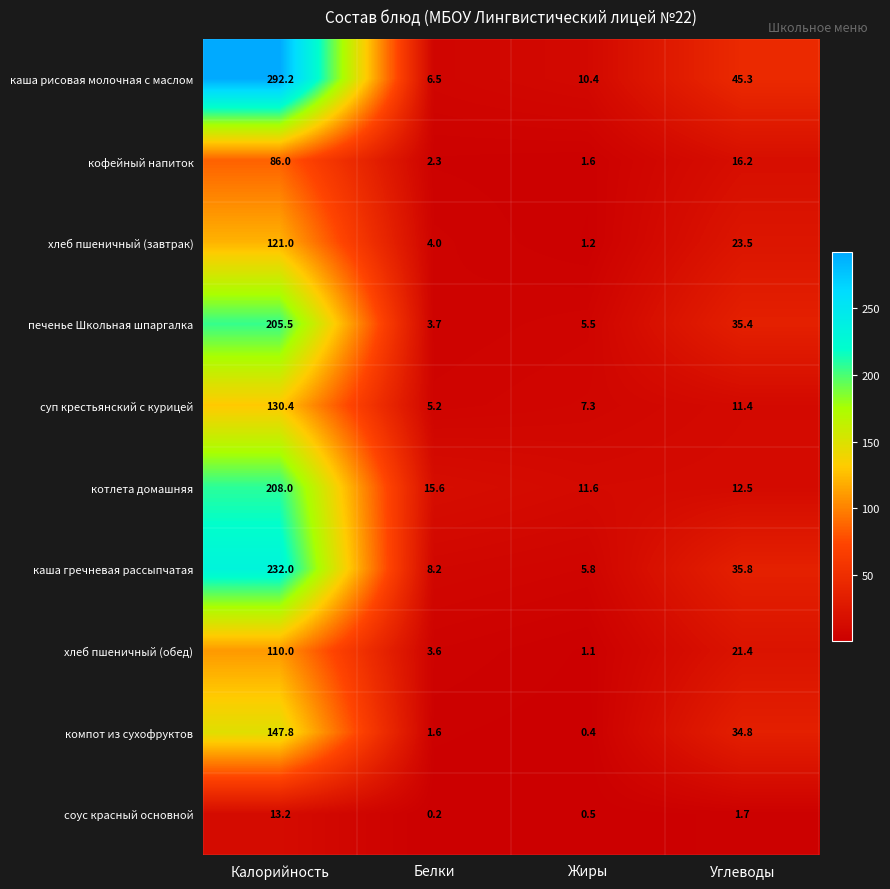

Which category has the highest value in the котлета домашняя series?

Калорийность